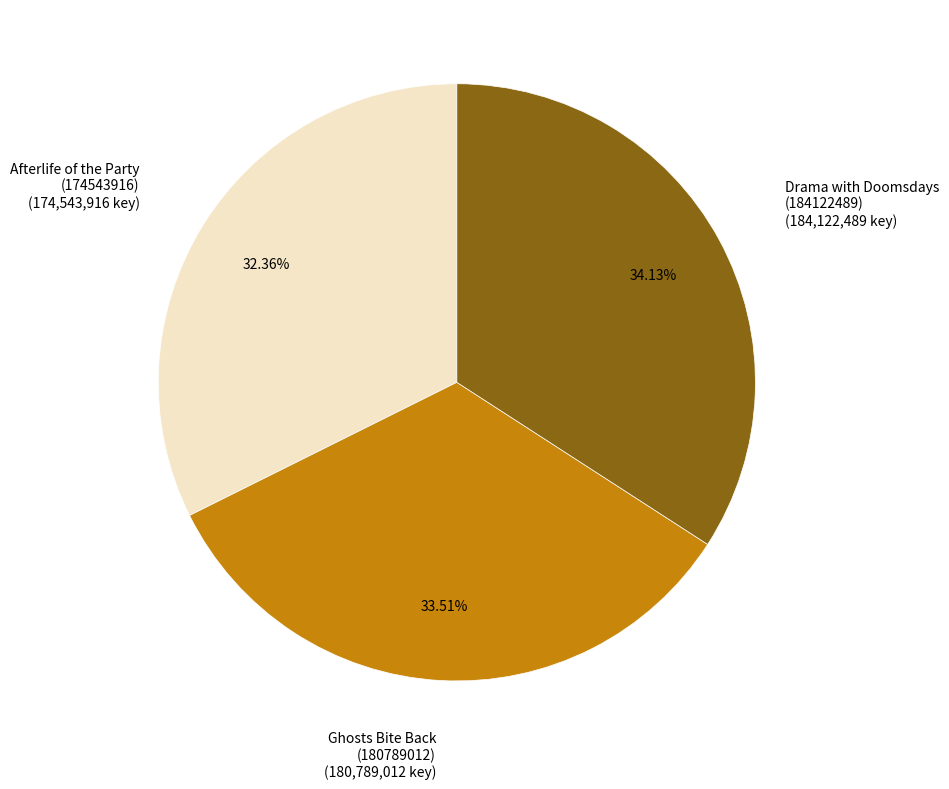

What is the smallest slice in the pie chart?

Afterlife of the Party